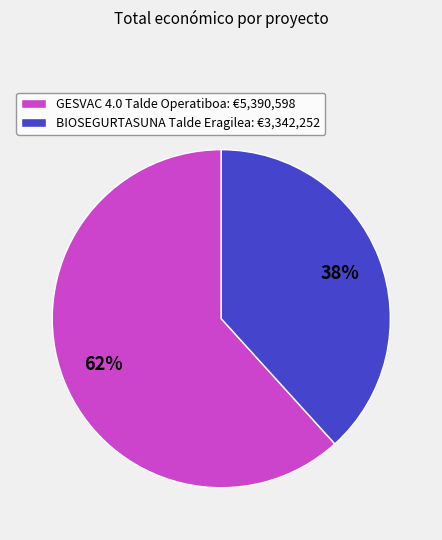

Rank the categories by value from highest to lowest.

GESVAC 4.0 Talde Operatiboa, BIOSEGURTASUNA Talde Eragilea